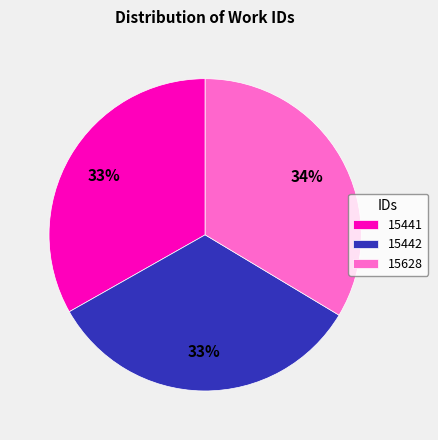

Do 15441 and 15628 together represent more than half of the pie?

Yes